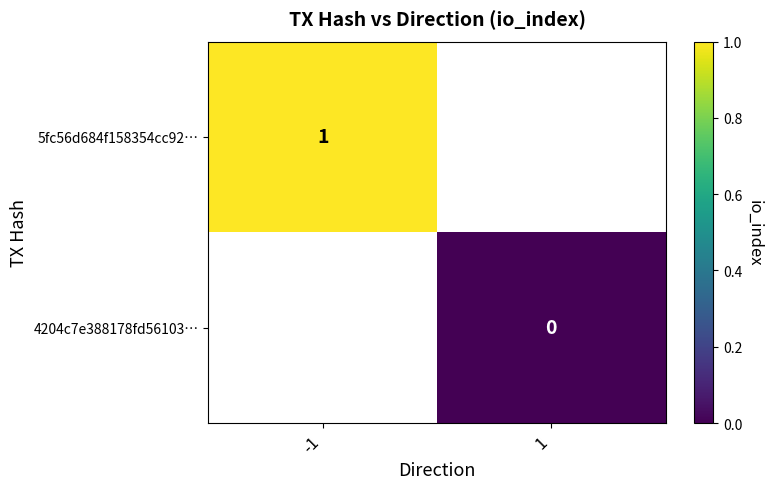

At which label is 5fc56d684f158354cc92… closest to 1?

-1